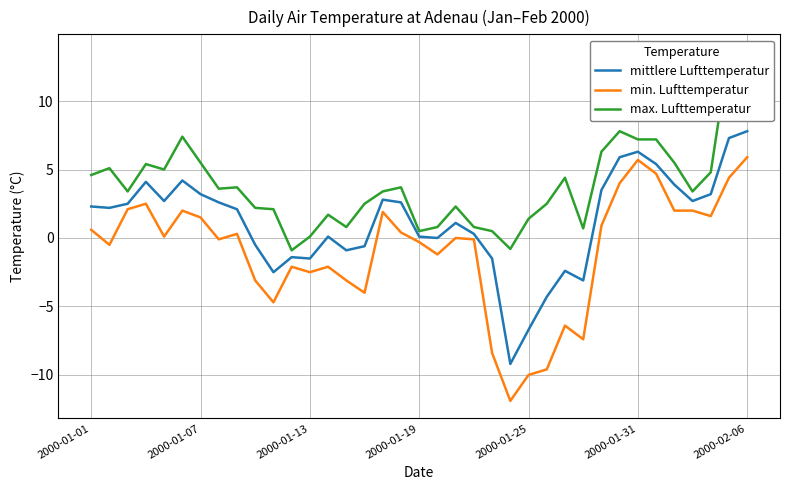

How many lines are shown in the chart?

3